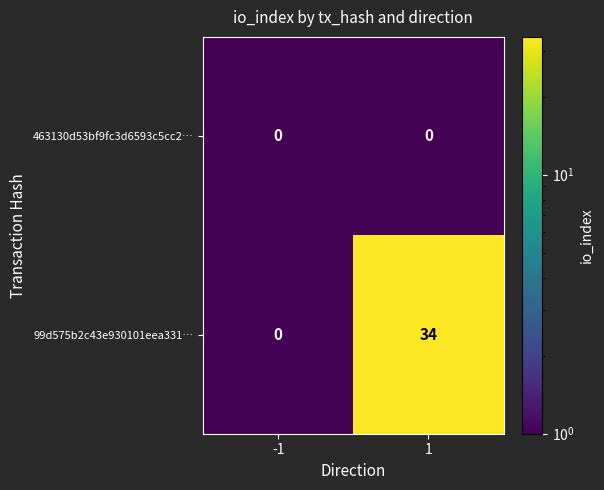

Between -1 and 1, which series saw the biggest shift?

99d575b2c43e930101eea331…